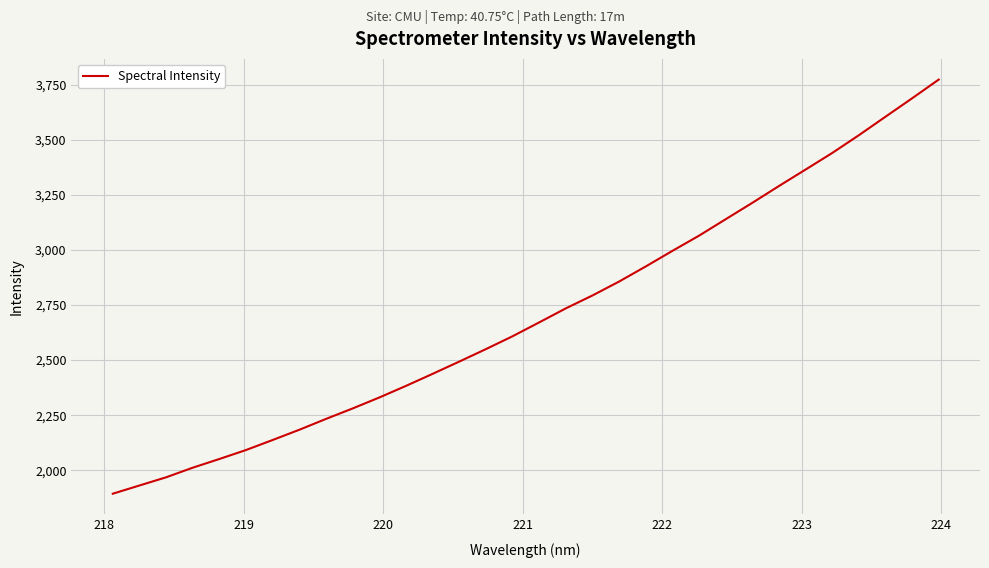

What is the maximum value shown in the chart?

3773.2